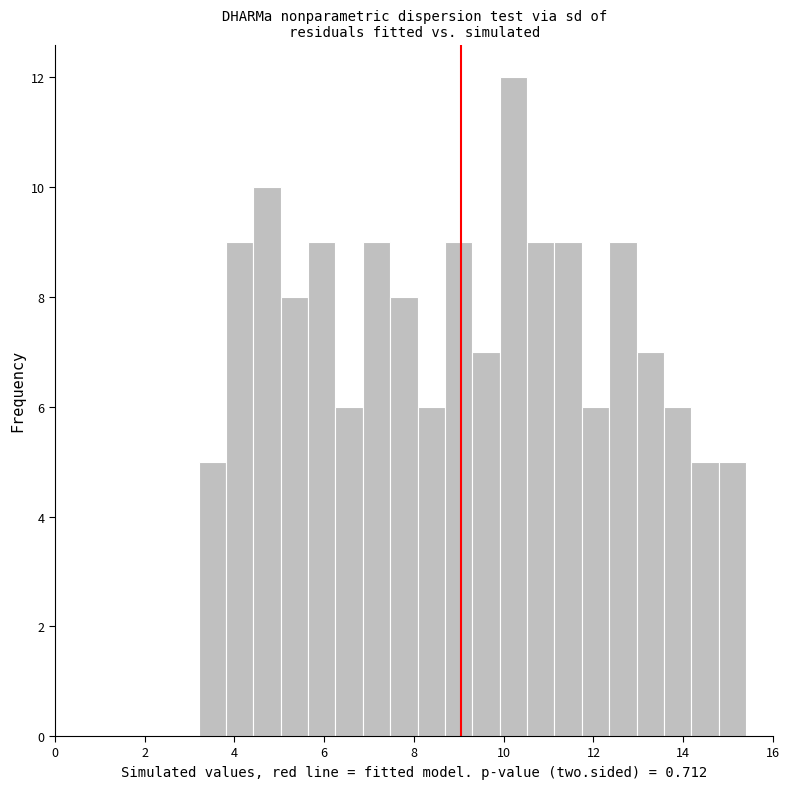

Around what value on the x-axis is the tallest bar? Give the approximate position of its centre, as read against the axis.

10.2